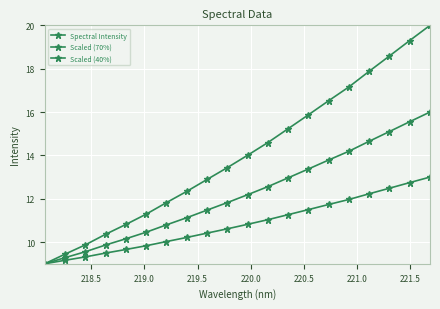

What is the maximum value shown in the chart?

20.0